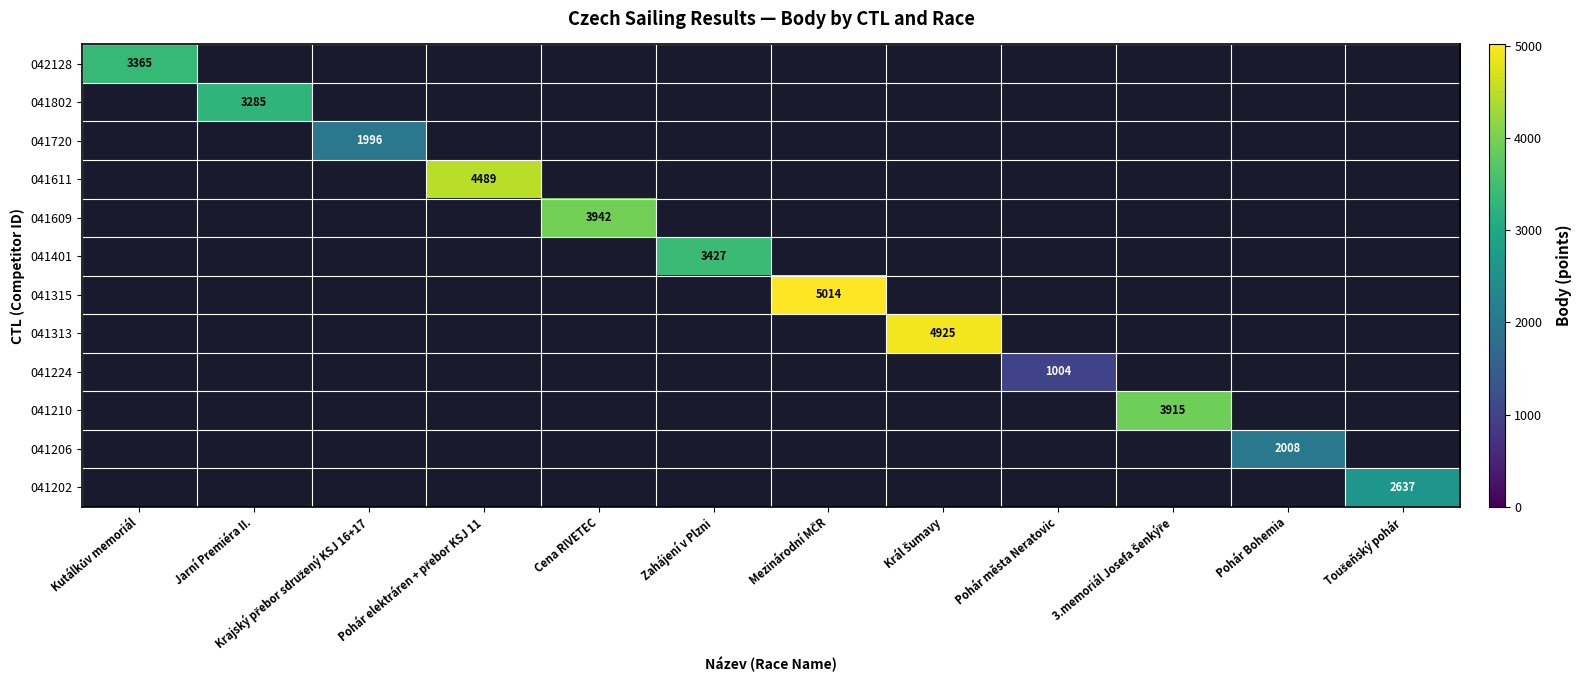

What is the minimum value for 042128?

3365.0